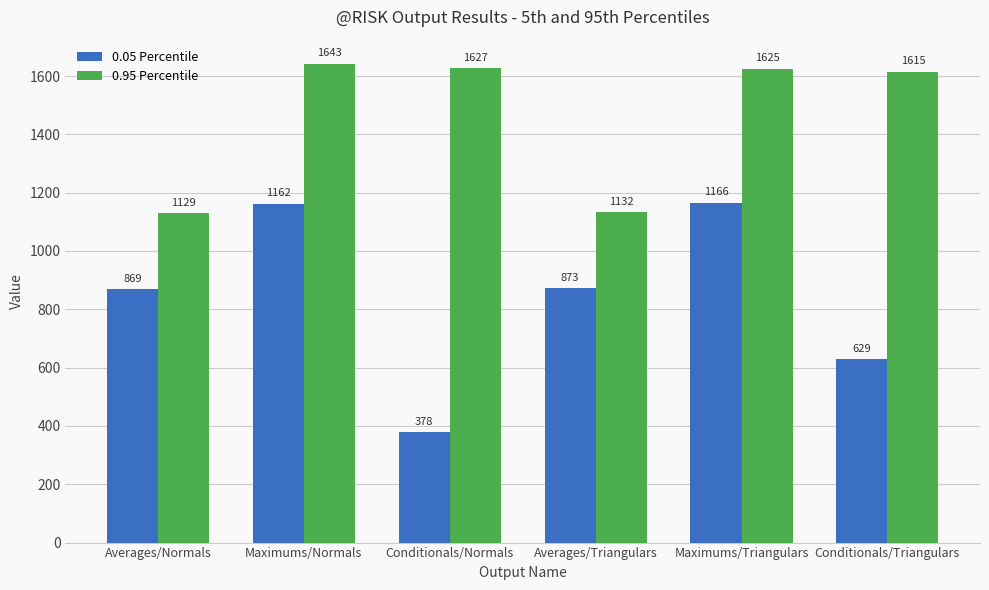

Is the value of 0.05 Percentile at Maximums/Triangulars greater than the value of 0.95 Percentile at Conditionals/Triangulars?

No